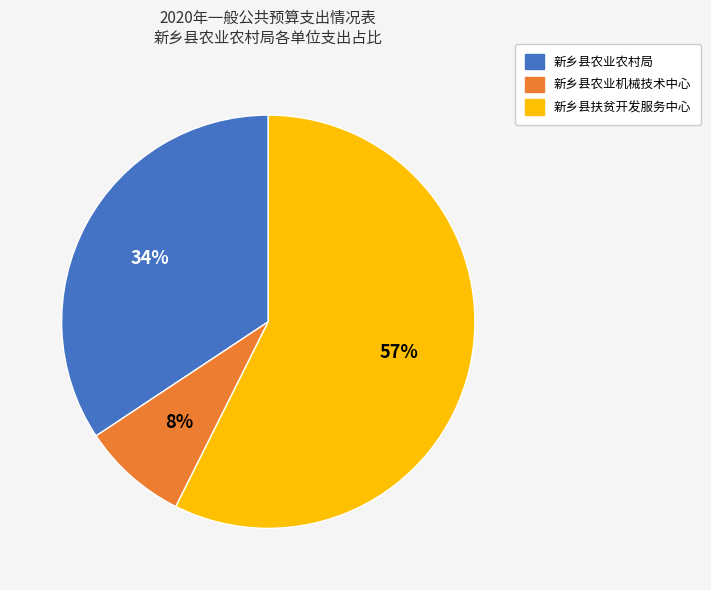

To the nearest percent, what portion does 新乡县农业机械技术中心 represent?

8%